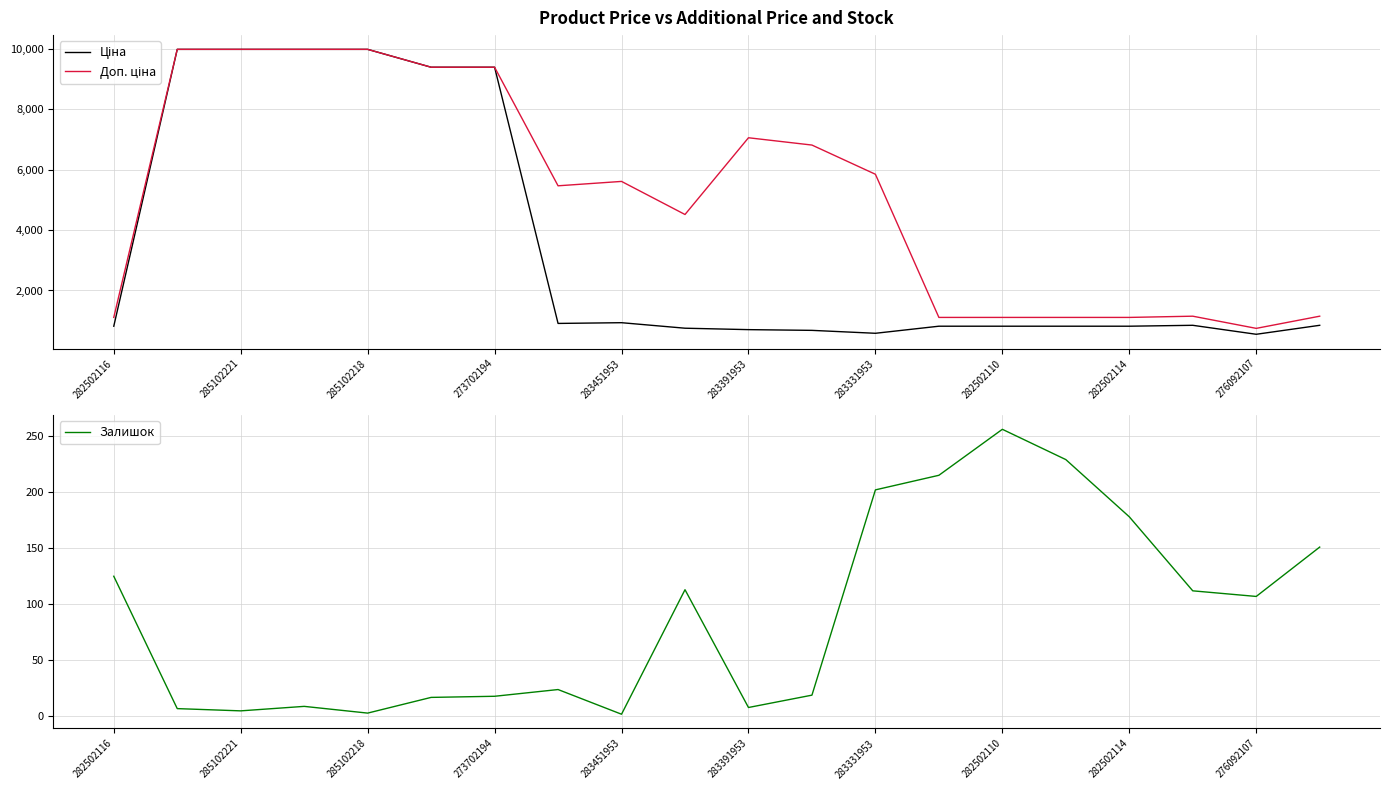

Where is Залишок nearest to the value 129?

282502116